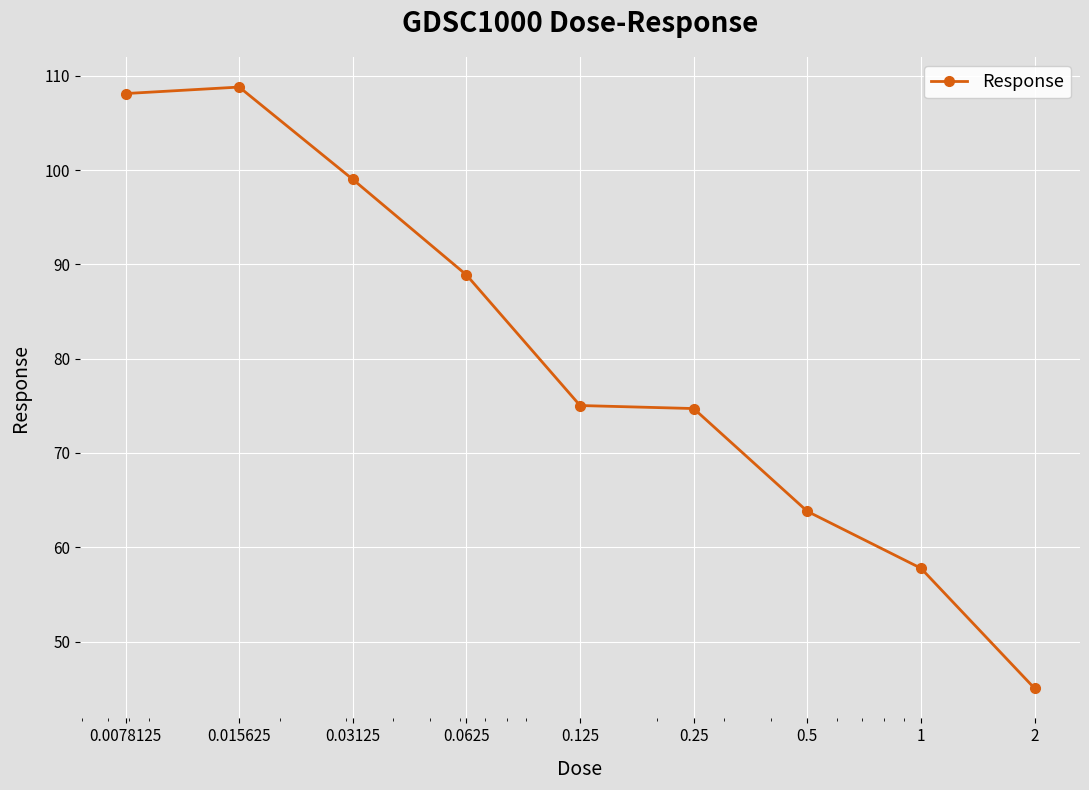

What is the minimum value shown in the chart?

45.0